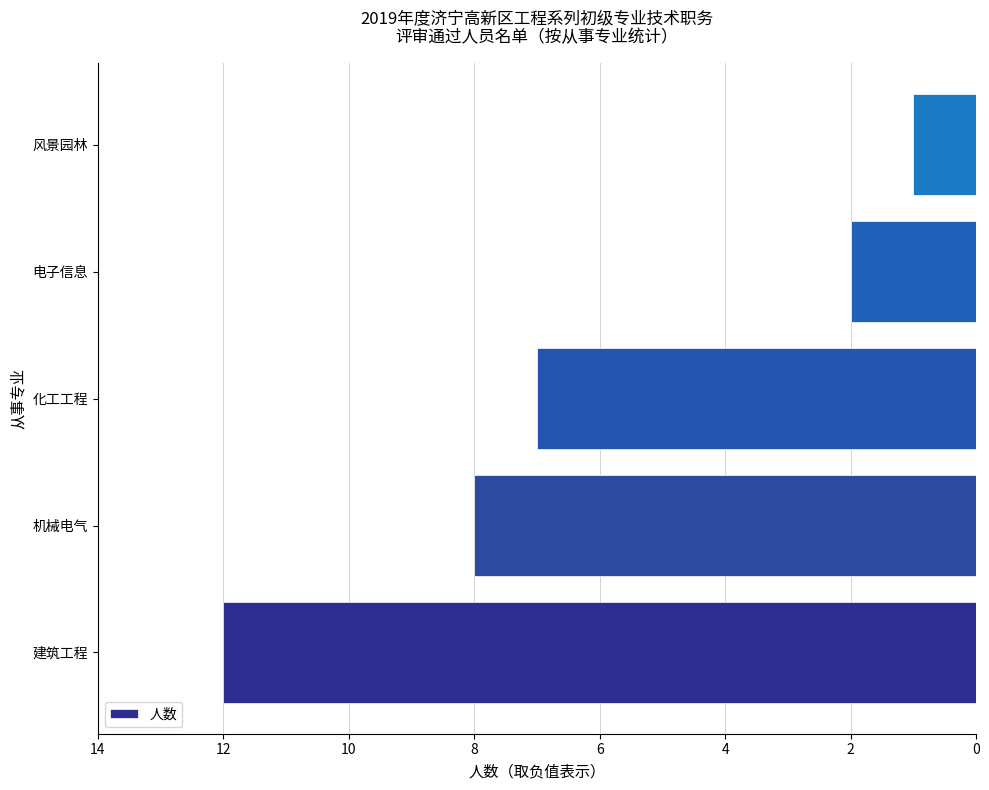

What is the greatest value displayed?

-1